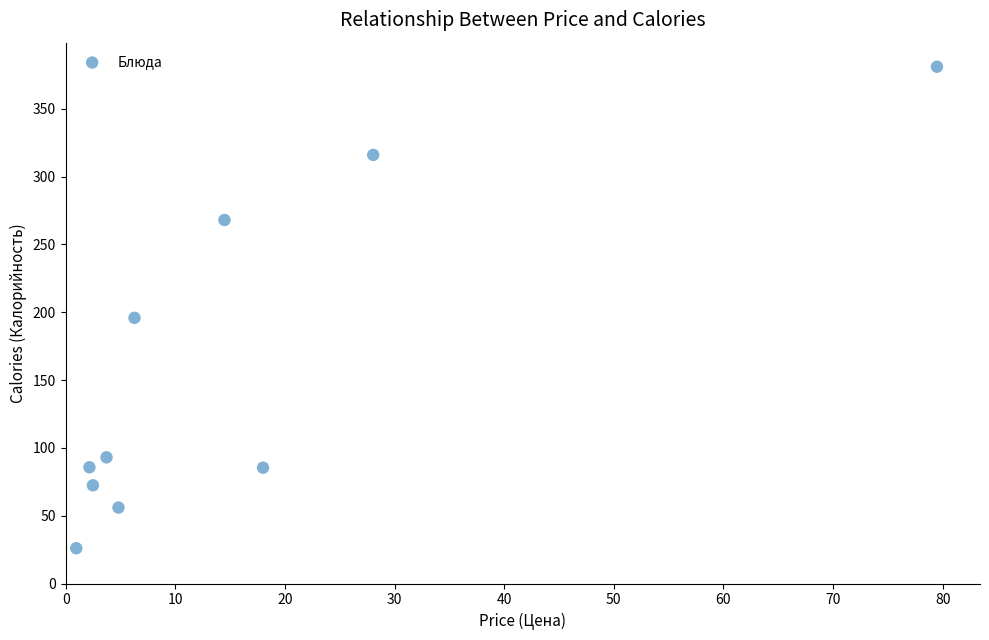

What is the average Y value?

157.9